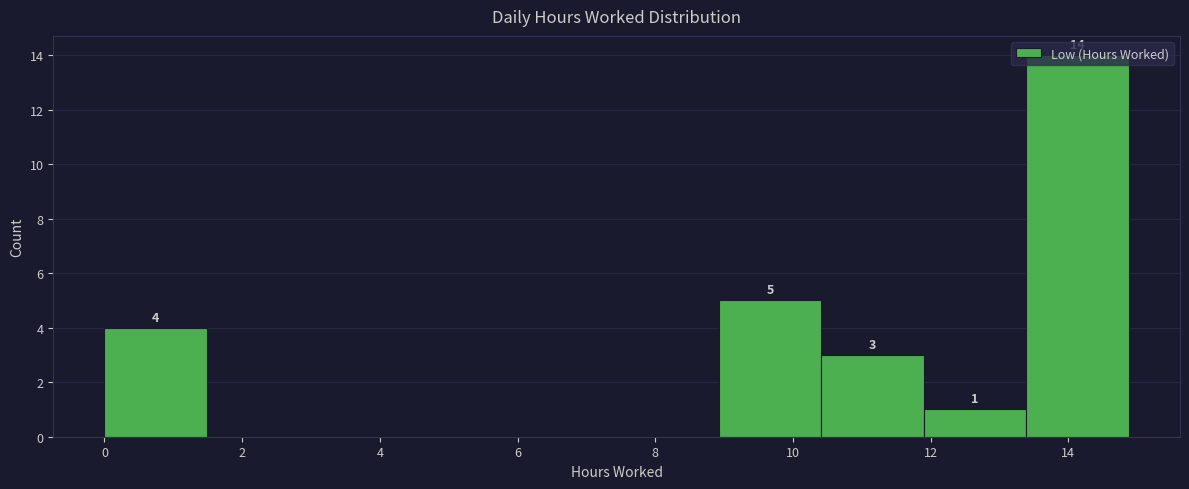

Over which range of the x-axis is the bar tallest?

13.4 to 14.8